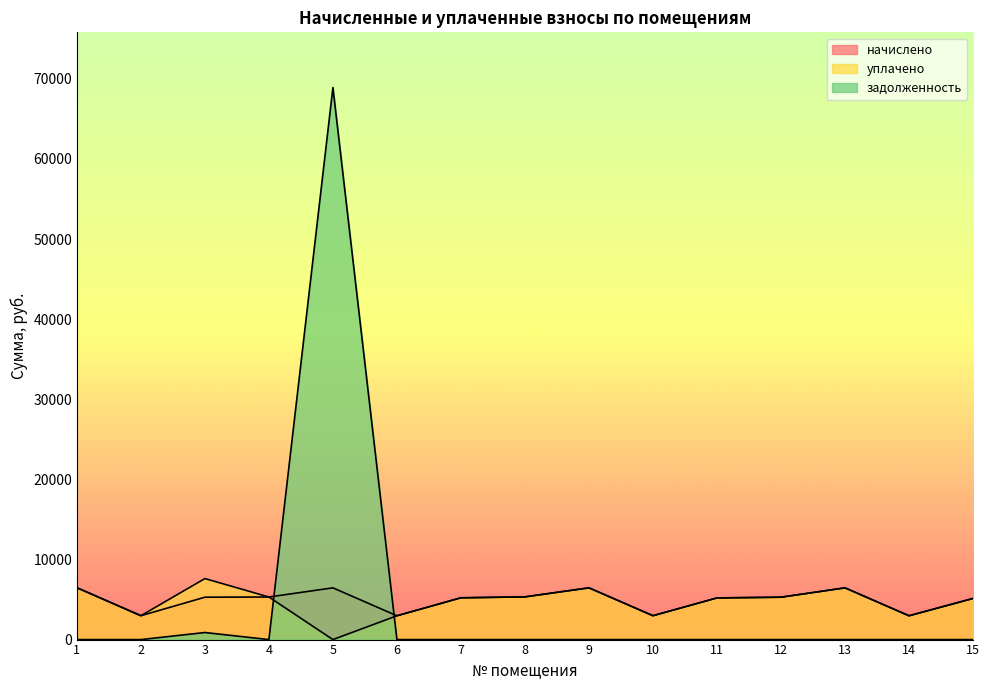

How many lines are shown in the chart?

3